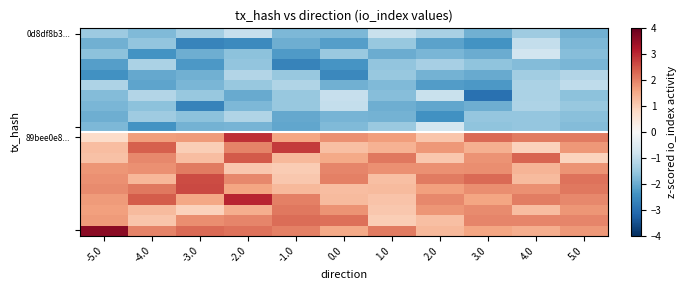

What is the difference between the highest and lowest values at 2.0?

4.5